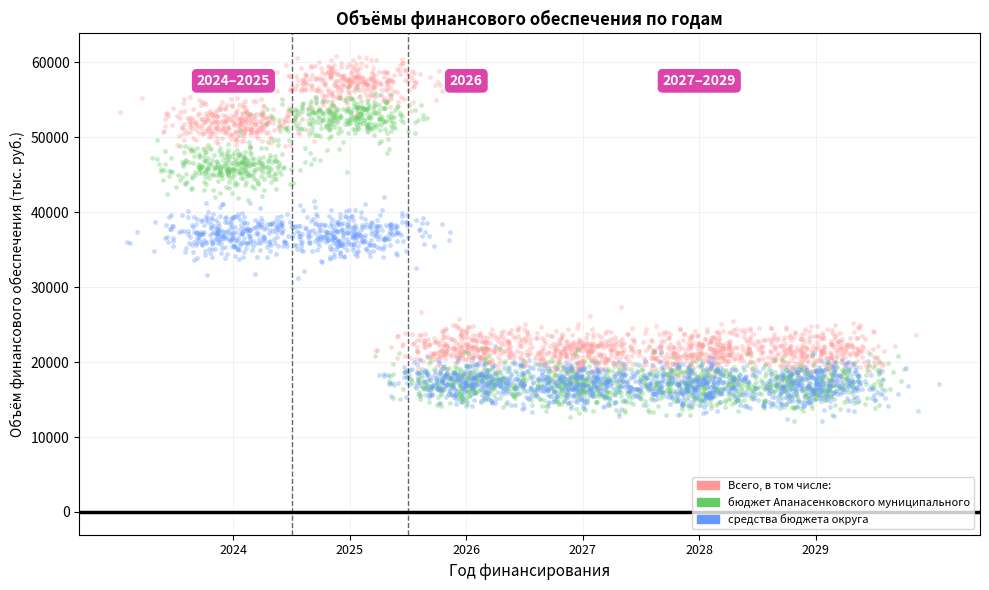

Which series reaches the maximum Y coordinate?

Всего, в том числе: